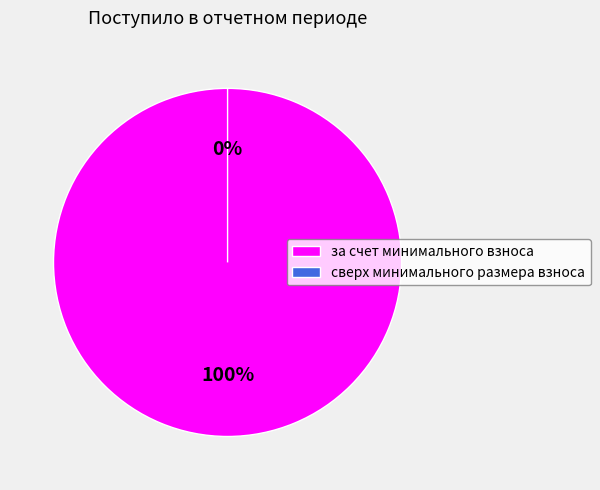

To the nearest percent, what portion does за счет минимального взноса represent?

100%